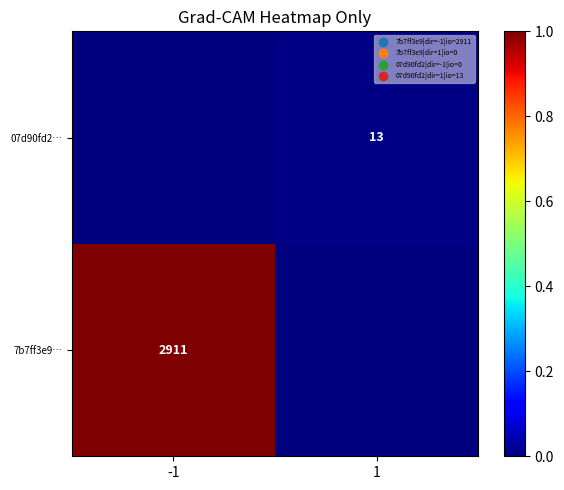

True or false: 7b7ff3e9… has a value of 2911 at -1.

True